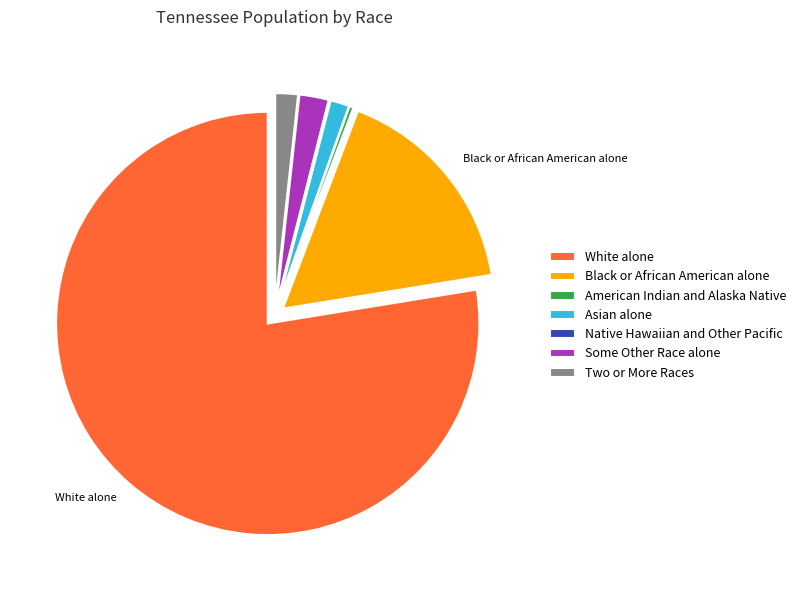

Which category has the biggest portion of the pie?

White alone